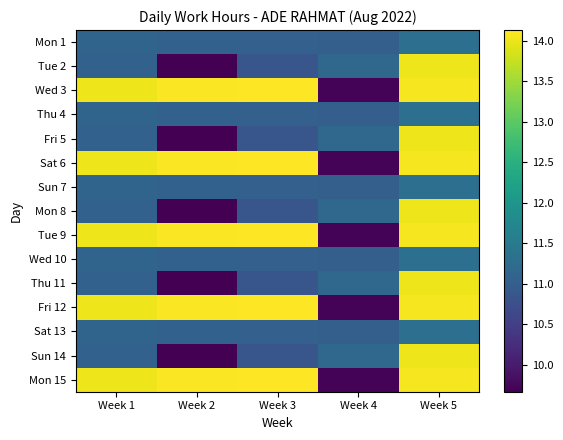

What is the minimum value shown in the chart?

9.7